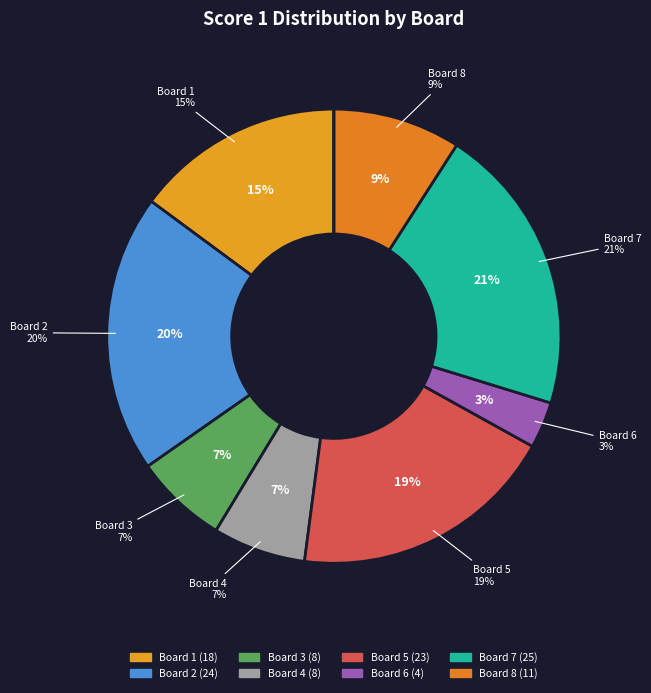

Is it true that Board 8 is 9% of the pie?

True